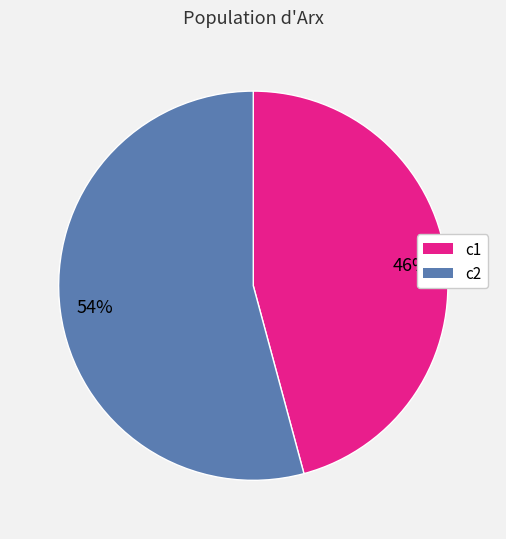

To the nearest percent, what is the average slice percentage?

50%